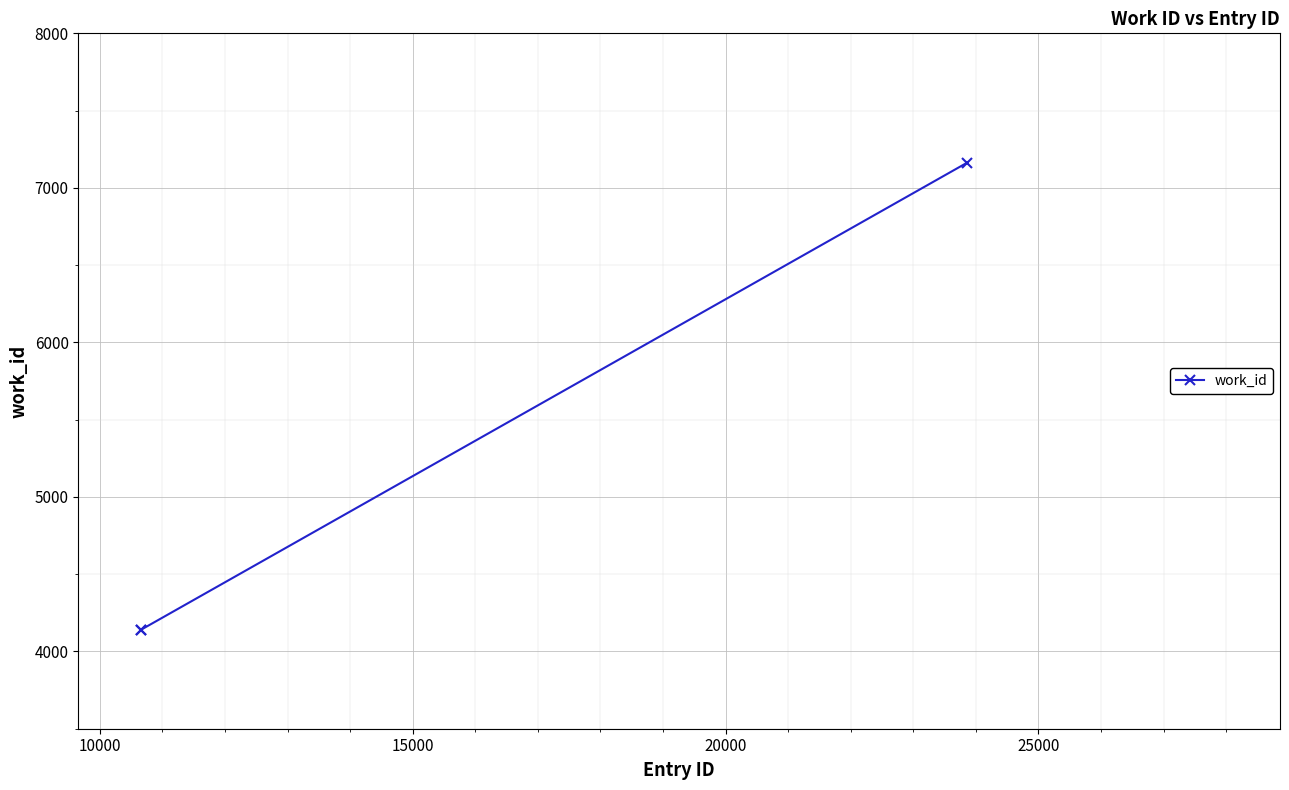

What is the value of the 1st point from the left?

4141